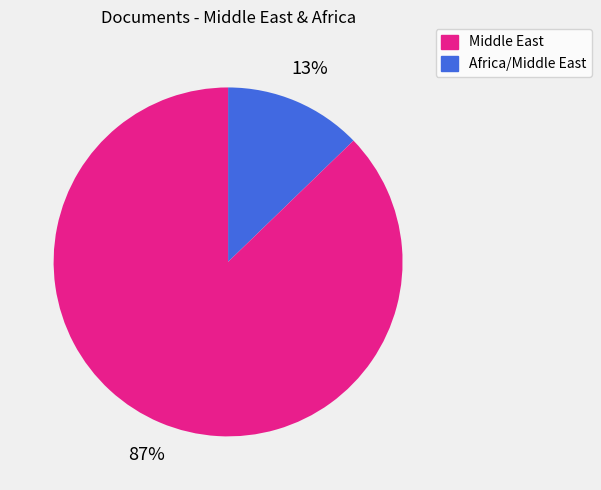

Does any single category account for the majority?

Yes